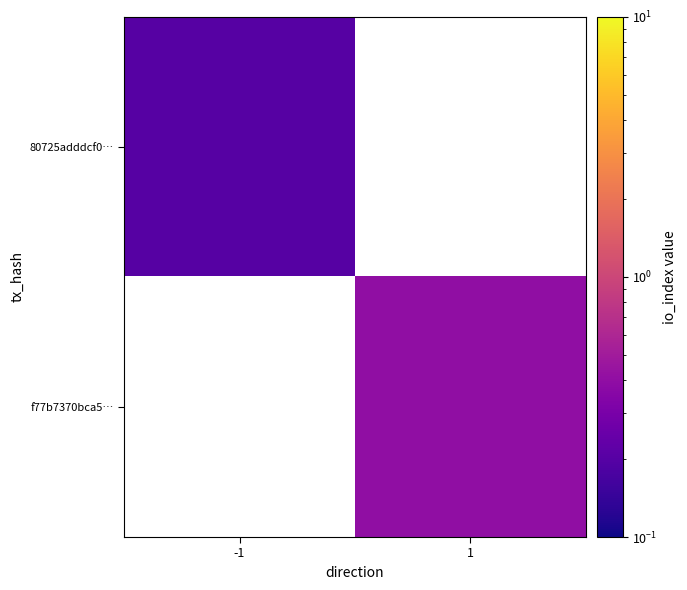

The 80725adddcf0… series shows 0.2 at -1. True or false?

True